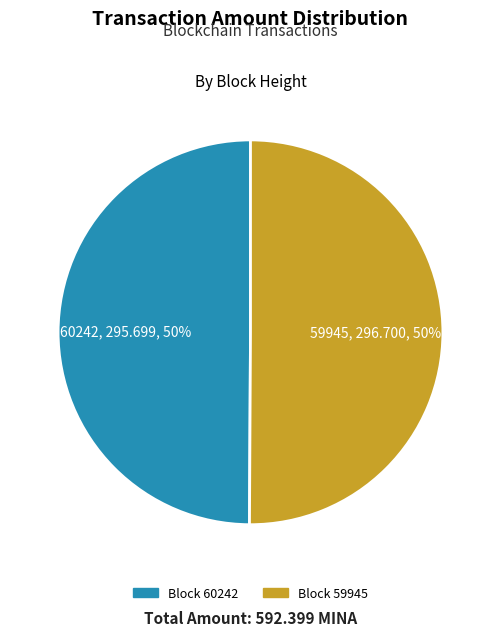

Is it true that Block 60242 is 50% of the pie?

True